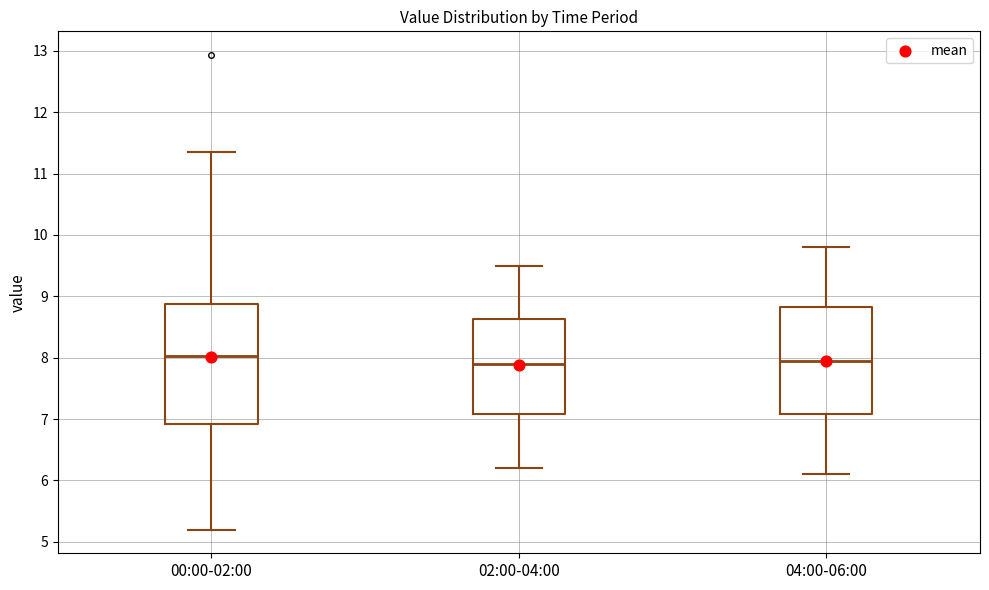

Reading left to right, transcribe this box plot: for each box, give where its median line is, the range the box spans, and where its two whiskers end, as read against the y-axis. The values are not printed on the chart, so give them approximately, as read against the axis.

00:00-02:00: median 8.0, box 6.9 to 8.9, whiskers 5.2 to 11.4
02:00-04:00: median 7.9, box 7.1 to 8.6, whiskers 6.2 to 9.5
04:00-06:00: median 8.0, box 7.1 to 8.8, whiskers 6.1 to 9.8